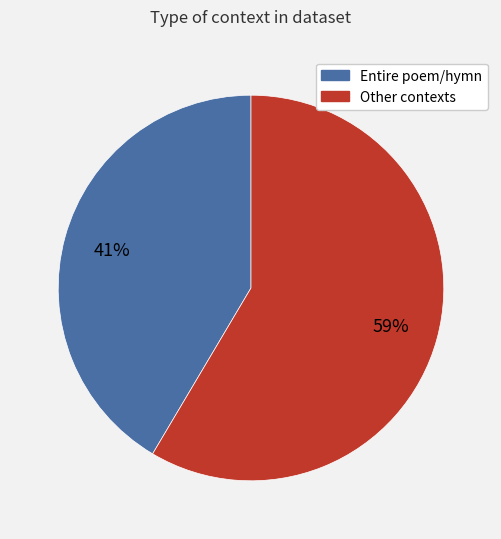

Is there a majority slice in this chart?

Yes